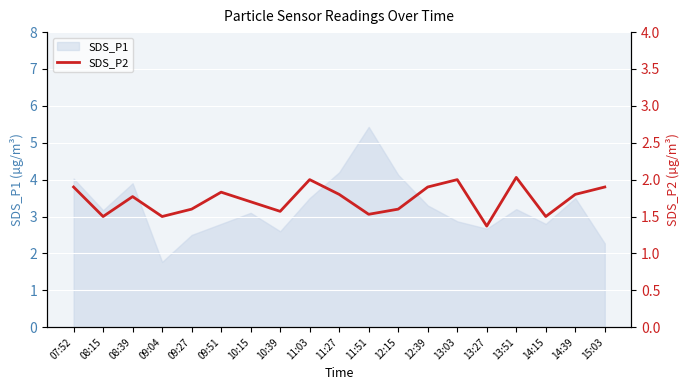

What is the maximum value for SDS_P1?

5.4